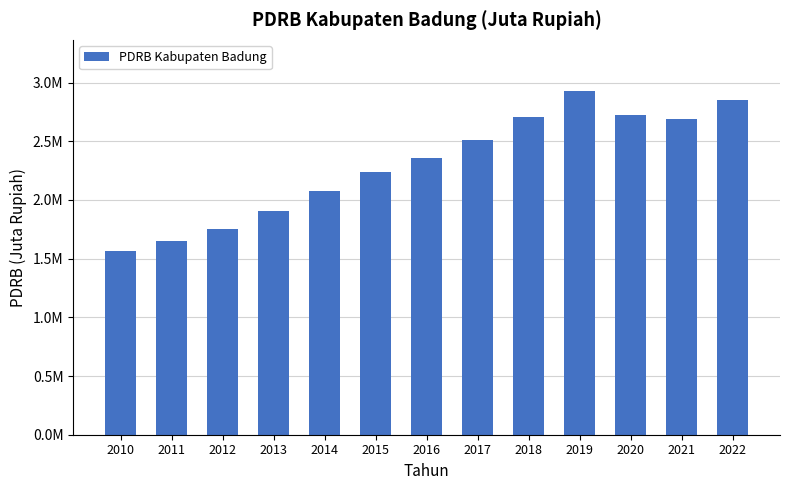

What is the approximate value at 2018?

2706544.0